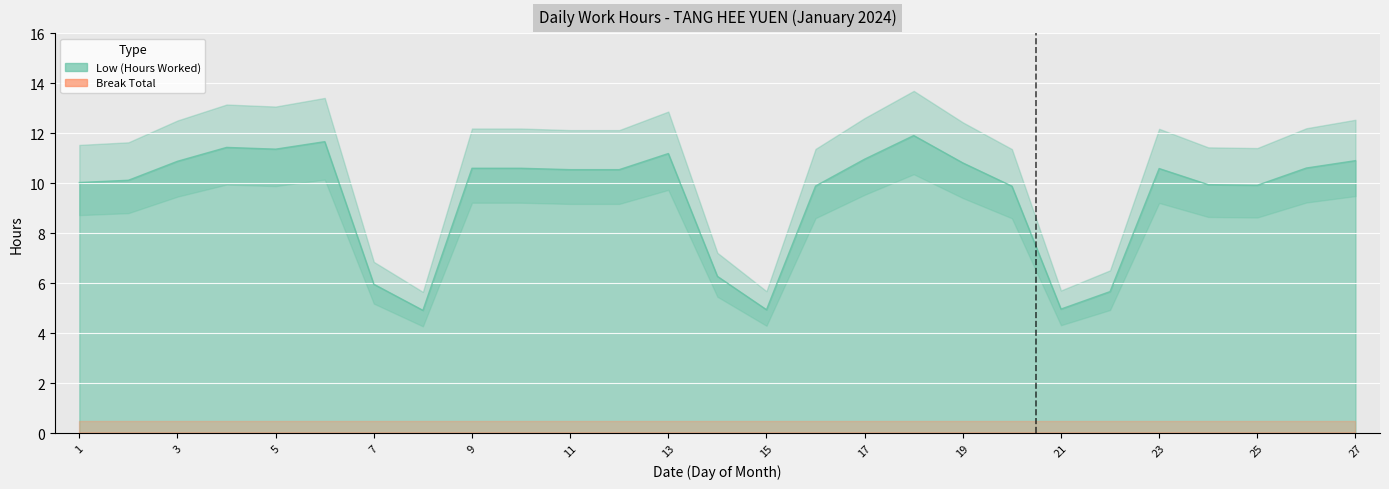

Which category has the lowest value across all series?

7